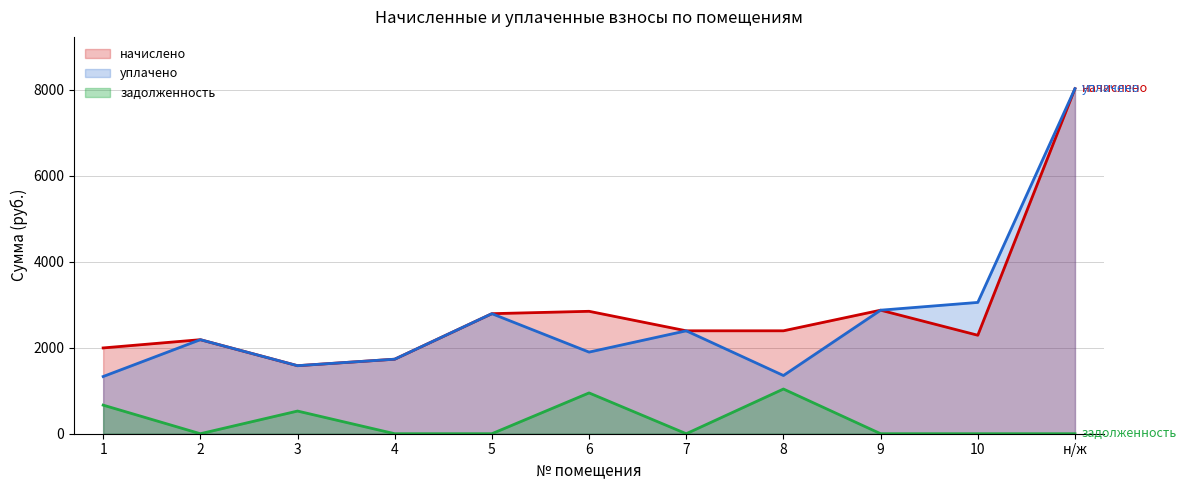

How many distinct data groups are displayed?

3